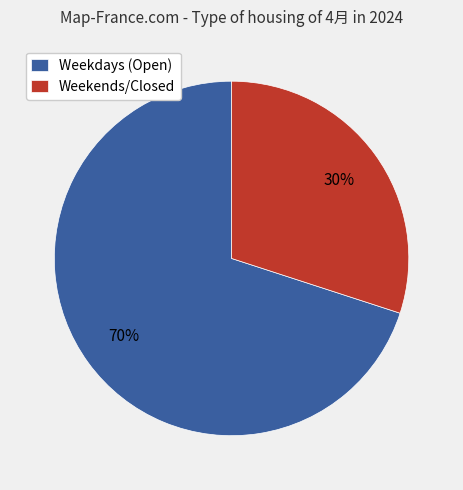

The Weekdays (Open) slice represents 61% of the pie. True or false?

False